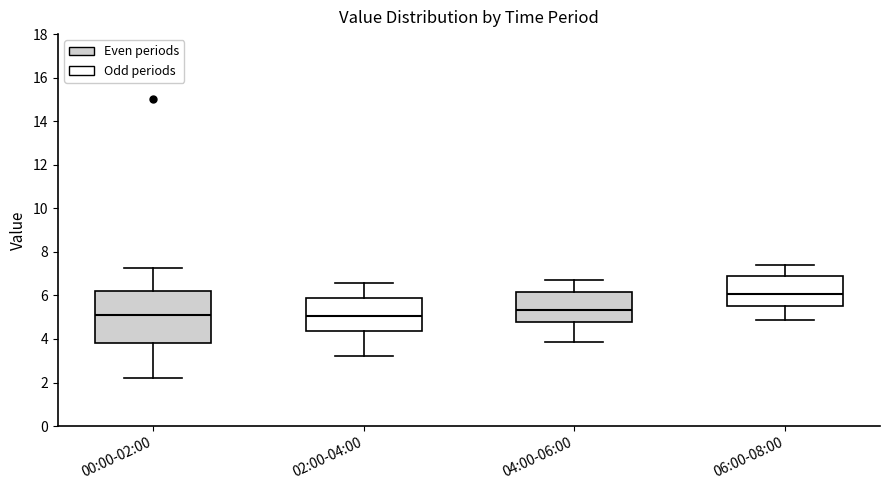

Which box is the tallest, from its lower edge to its upper edge?

00:00-02:00